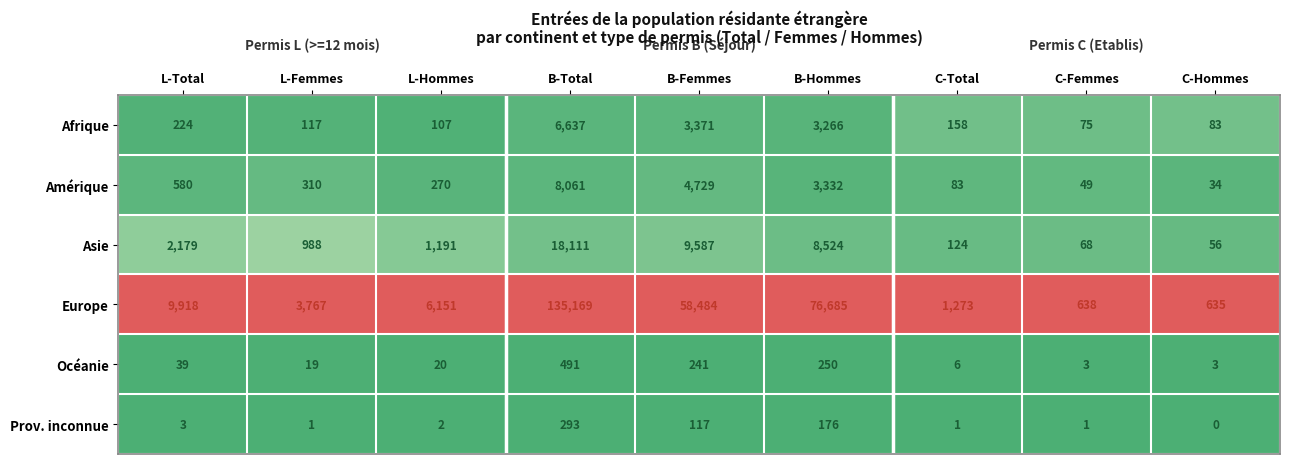

At which label does Afrique reach its peak?

B-Total